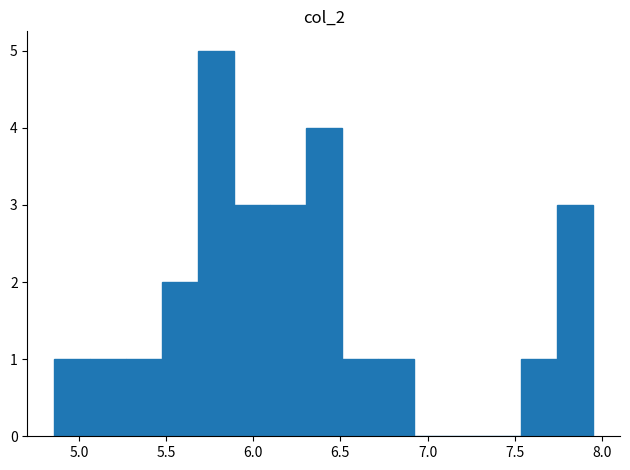

Reading left to right, transcribe this chart: for each bar, give the range it covers on the x-axis and its height. Neither the bar edges nor the heights are printed on the chart, so give them approximately, as read against the axes.

4.85 to 5.05: 1
5.05 to 5.25: 1
5.25 to 5.50: 1
5.50 to 5.70: 2
5.70 to 5.90: 5
5.90 to 6.10: 3
6.10 to 6.30: 3
6.30 to 6.50: 4
6.50 to 6.70: 1
6.70 to 6.90: 1
6.90 to 7.15: 0
7.15 to 7.35: 0
7.35 to 7.55: 0
7.55 to 7.75: 1
7.75 to 7.95: 3